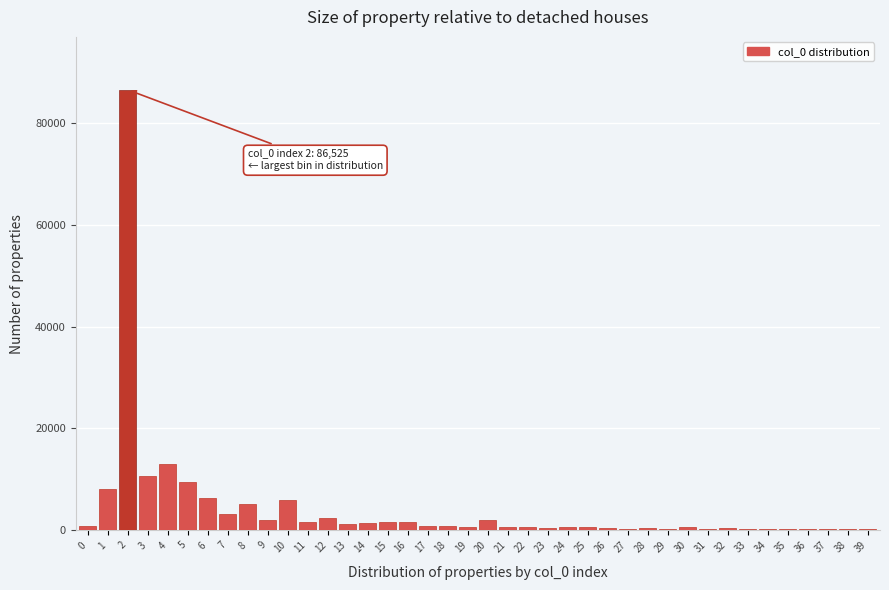

The value at 6 is 6360. True or false?

True